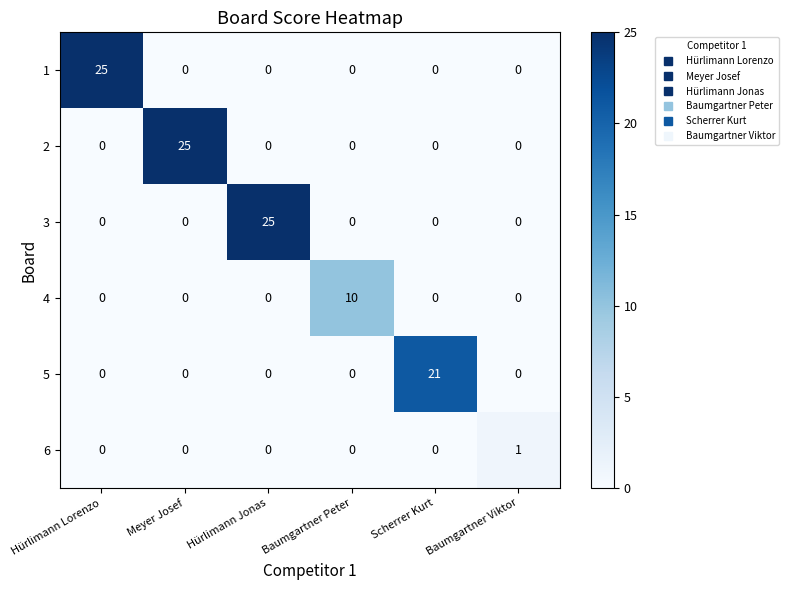

What is the spread (max minus min) of values at Hürlimann Lorenzo?

25